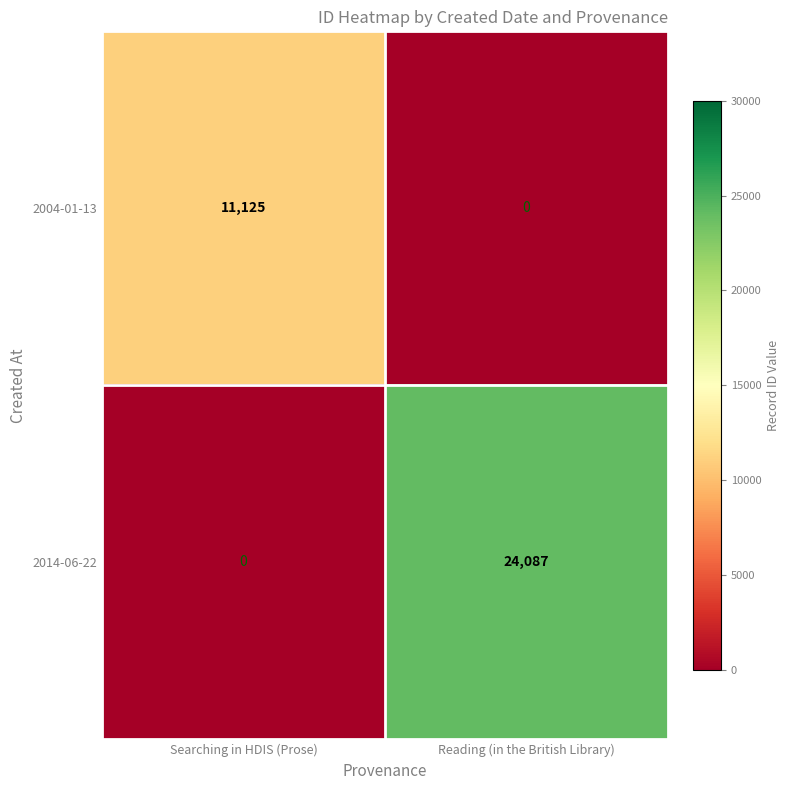

What is the greatest value displayed?

24087